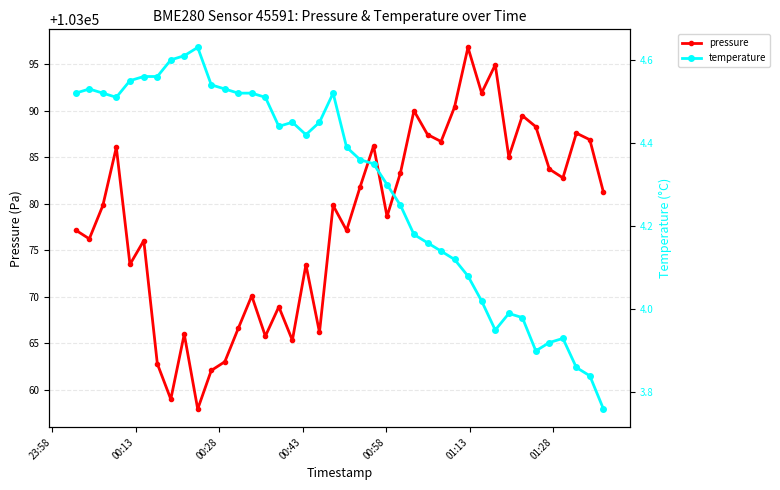

What are all the series names shown in the legend?

pressure, temperature